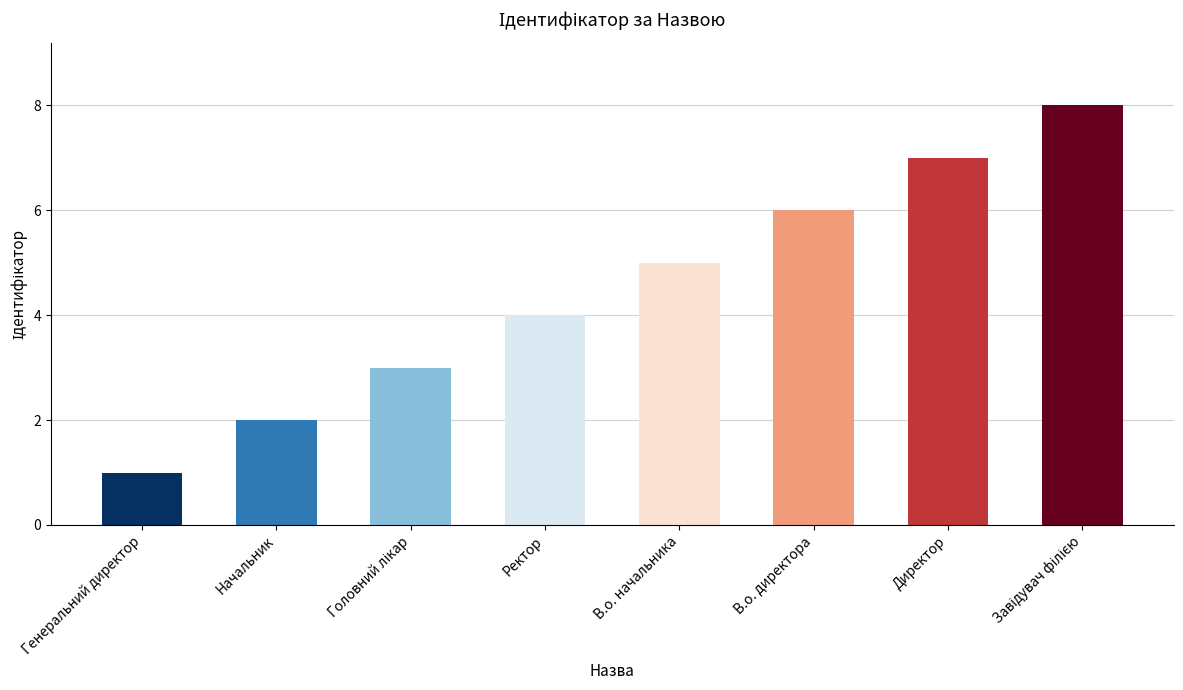

True or false: the data shows 4 at Ректор.

True